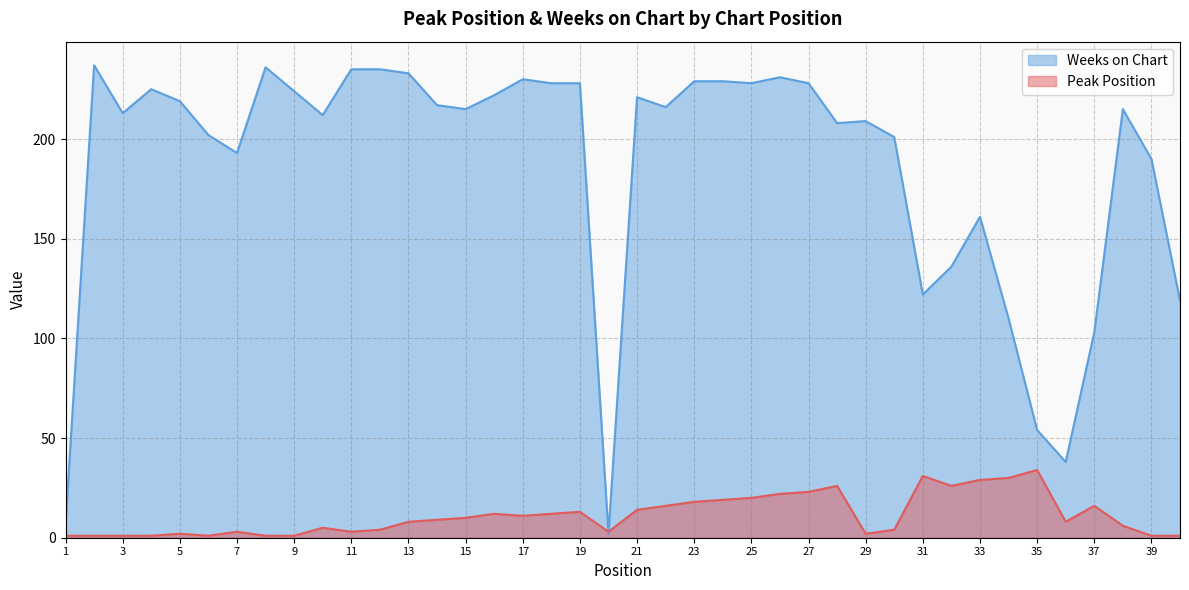

How many data points in Weeks on Chart are above 216?

19